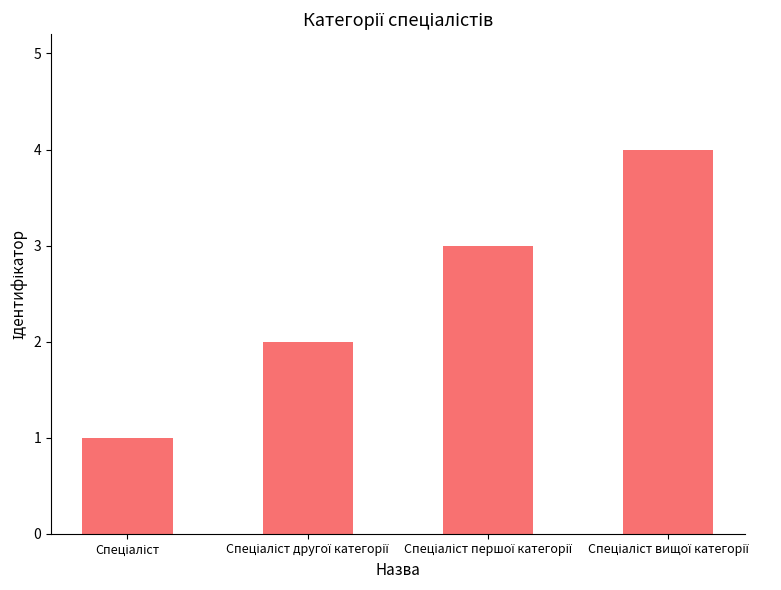

What is the maximum value shown in the chart?

4